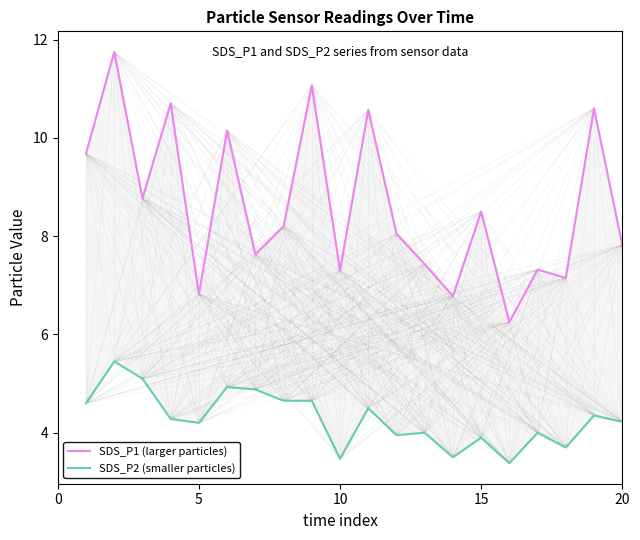

What is the value of the SDS_P1 (larger particles) point at the 13th from the left?

7.4